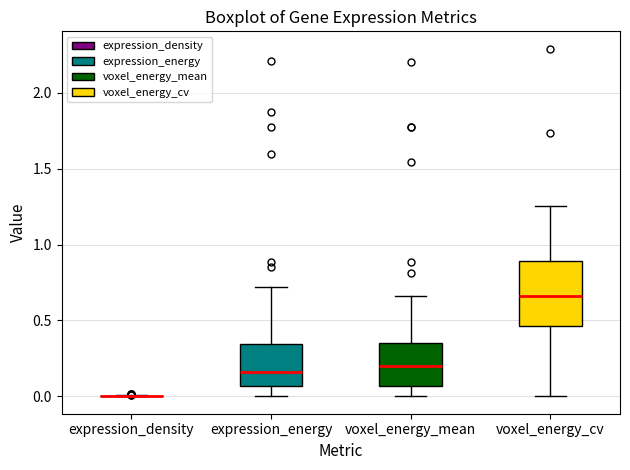

Comparing the boxes themselves (not the whiskers), which one is the tallest?

voxel_energy_cv